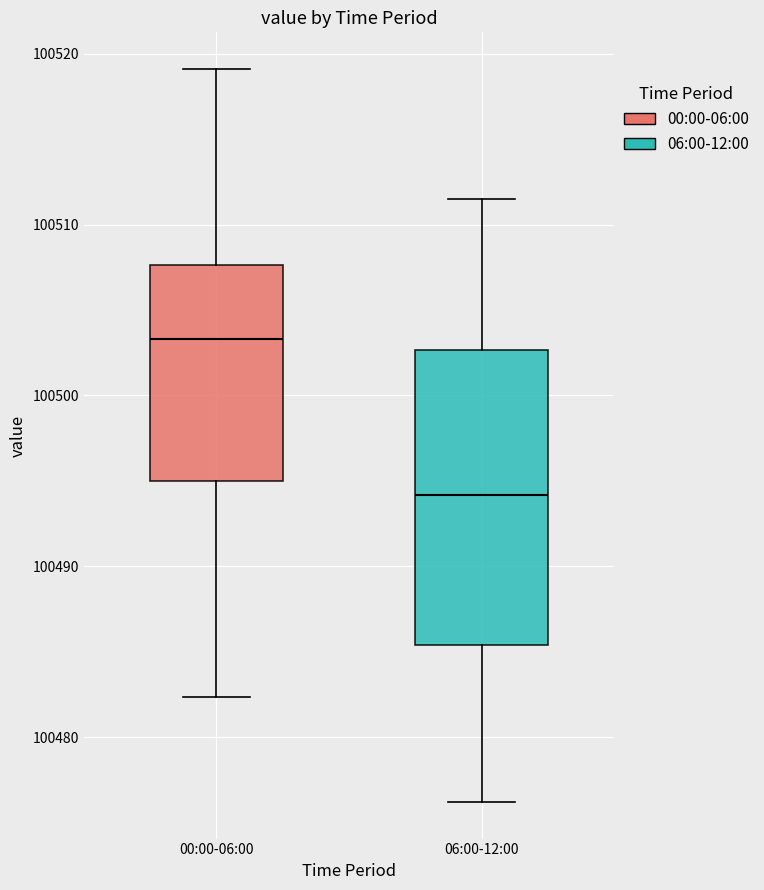

Which box has the highest median line?

00:00-06:00